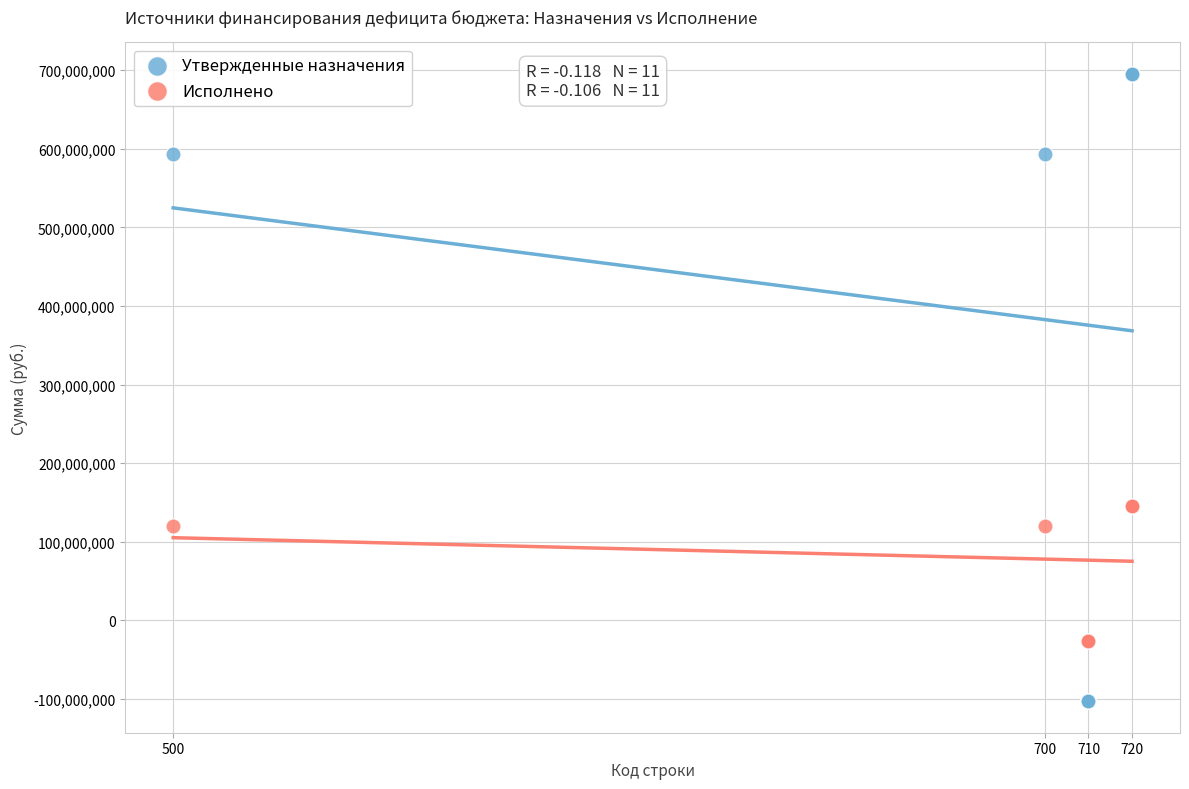

Which series has the largest Y range (max minus min)?

Утвержденные назначения